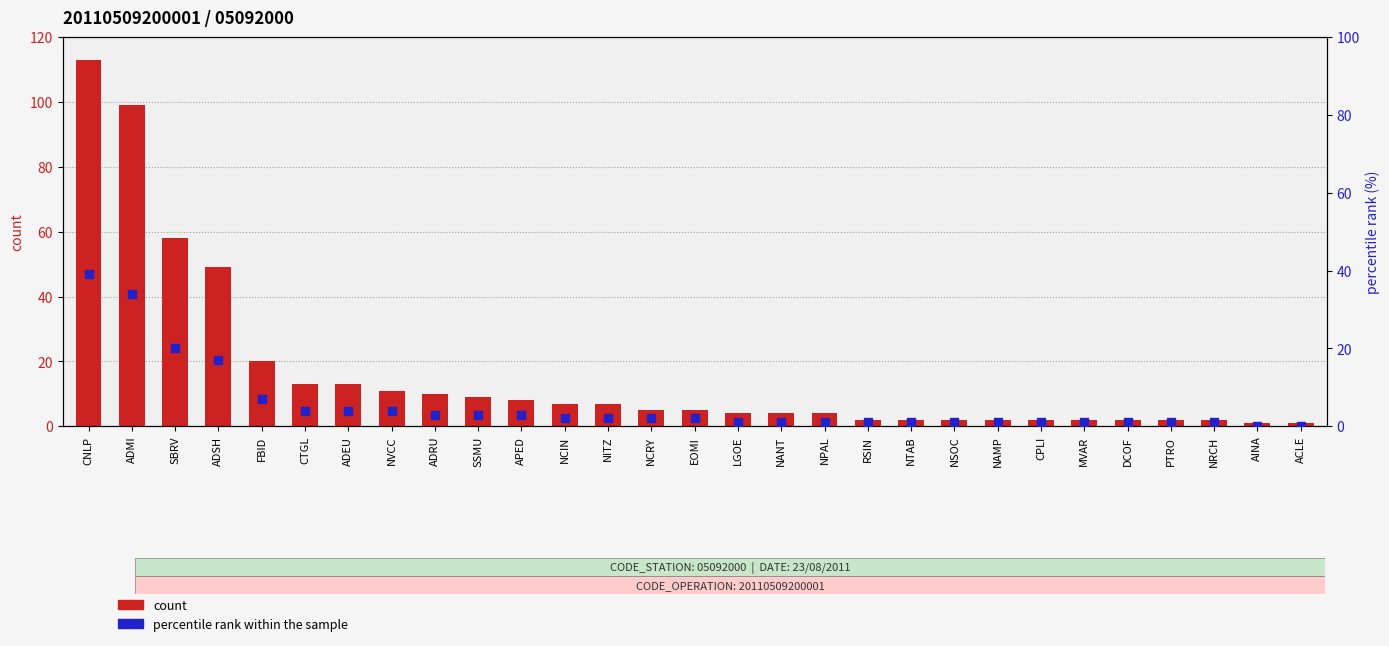

At how many categories does at least one series exceed 39?

4